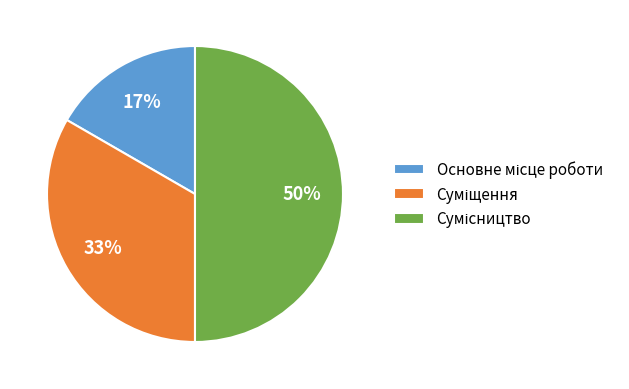

To the nearest percent, what is the difference between the largest and smallest slice percentages?

33%